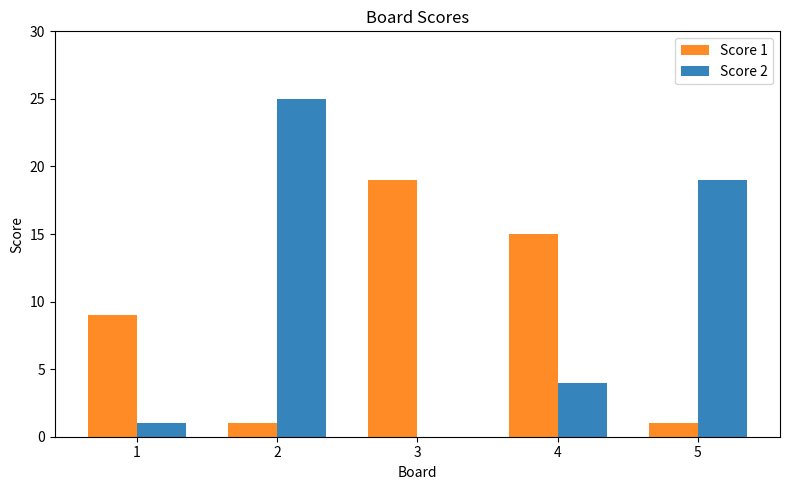

What are all the series names shown in the legend?

Score 1, Score 2